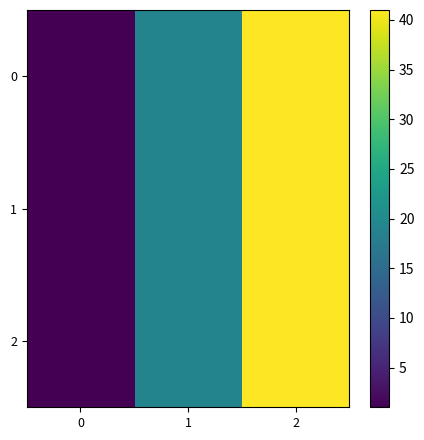

List the labels in order of MedSailing 29er EuroCup #3 value, largest first.

2, 2, 2